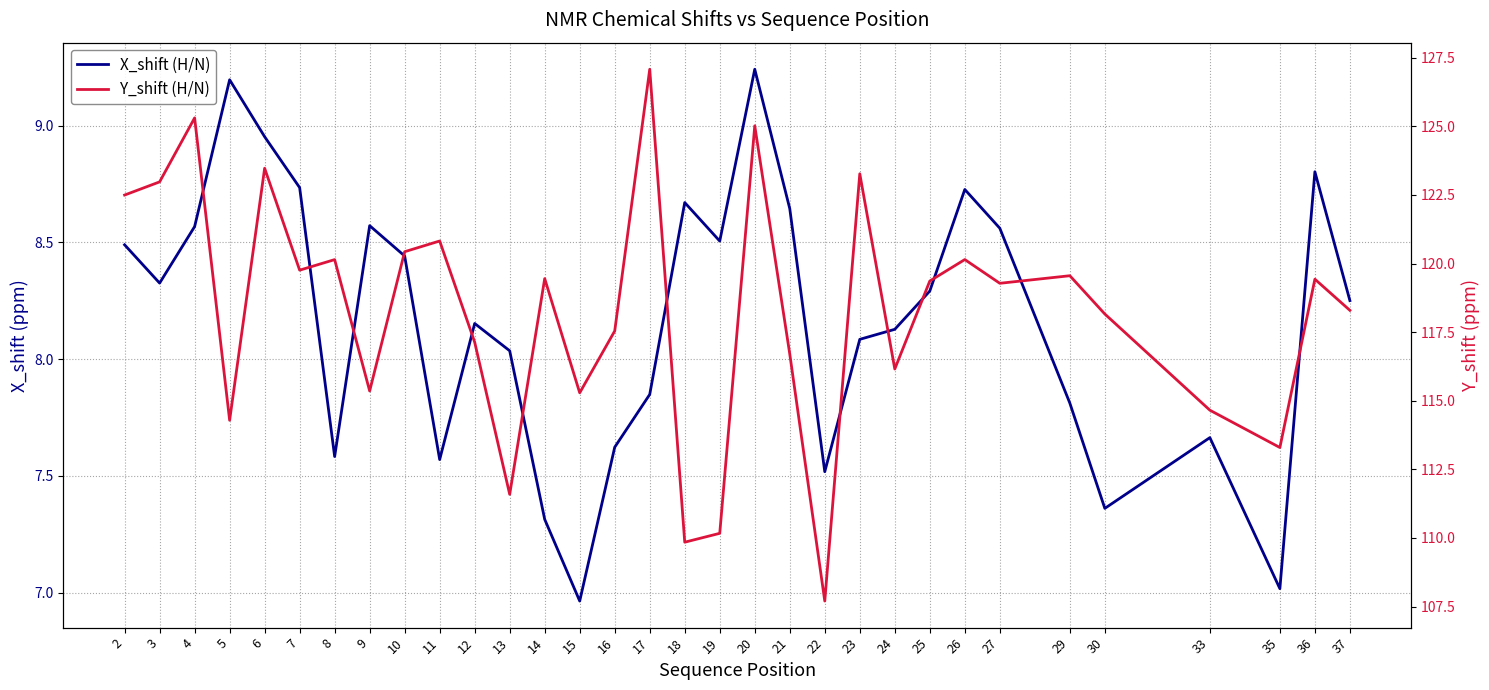

What is the difference between the highest and lowest values at 14?

112.1